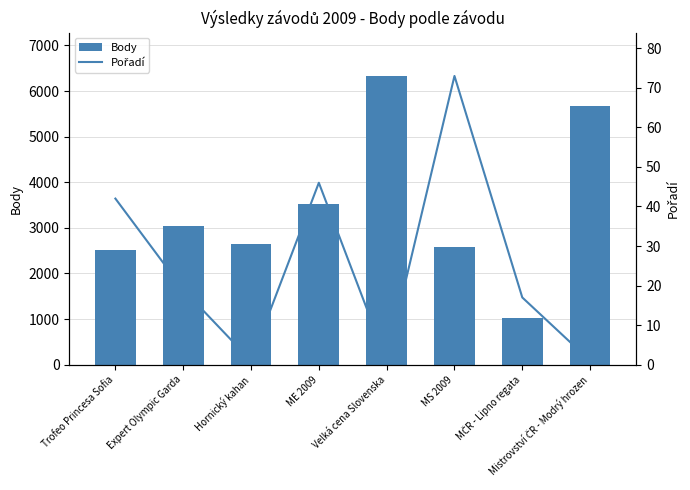

What is the difference between the Pořadí values at MČR - Lipno regata and ME 2009?

29